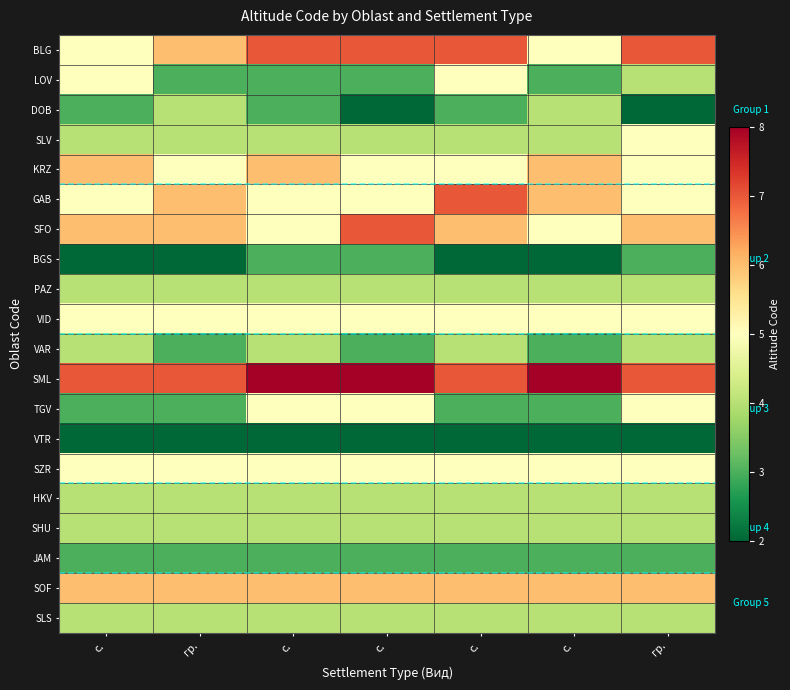

At how many categories does at least one series exceed 6?

7